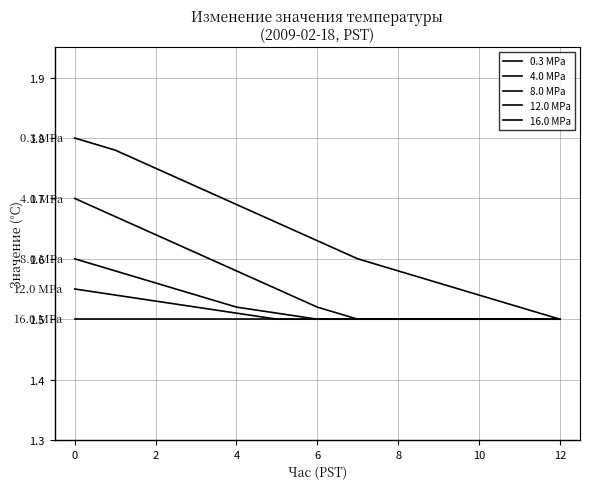

True or false: 16.0 MPa and 4.0 MPa intersect in this chart.

False